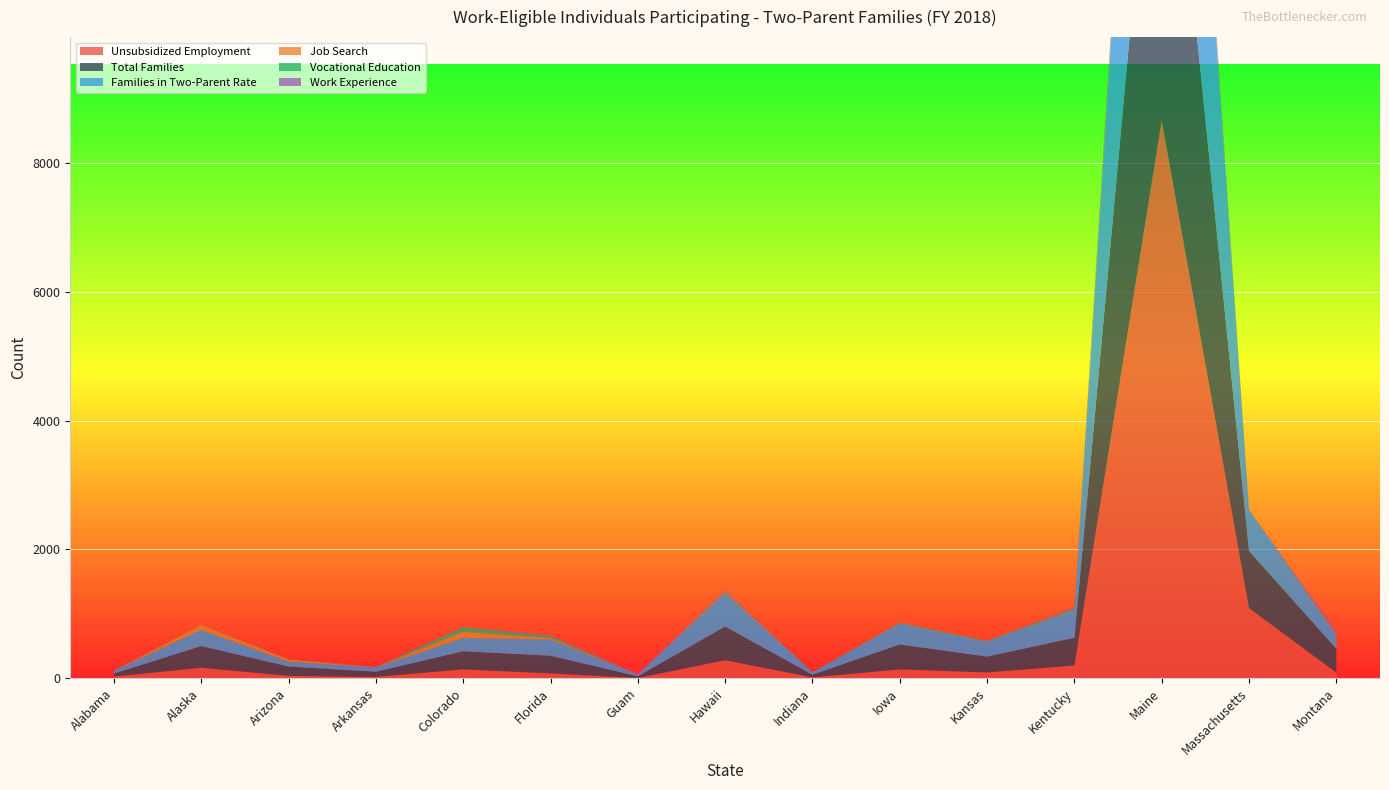

Reading left to right, extract all data points from this chart.

Unsubsidized Employment: Alabama=25	Alaska=162	Arizona=36	Arkansas=19	Colorado=137	Florida=74	Guam=3	Hawaii=279	Indiana=12	Iowa=137	Kansas=89	Kentucky=198	Maine=8661	Massachusetts=1088	Montana=87
Total Families: Alabama=46	Alaska=337	Arizona=145	Arkansas=81	Colorado=281	Florida=275	Guam=26	Hawaii=523	Indiana=41	Iowa=387	Kansas=246	Kentucky=430	Maine=6734	Massachusetts=887	Montana=370
Families in Two-Parent Rate: Alabama=41	Alaska=253	Arizona=74	Arkansas=66	Colorado=208	Florida=251	Guam=23	Hawaii=523	Indiana=40	Iowa=328	Kansas=235	Kentucky=429	Maine=6731	Massachusetts=639	Montana=194
Job Search: Alabama=1	Alaska=74	Arizona=37	Arkansas=2	Colorado=95	Florida=22	Guam=0	Hawaii=19	Indiana=0	Iowa=2	Kansas=4	Kentucky=4	Maine=219	Massachusetts=0	Montana=14
Vocational Education: Alabama=3	Alaska=4	Arizona=4	Arkansas=3	Colorado=66	Florida=30	Guam=0	Hawaii=8	Indiana=0	Iowa=6	Kansas=8	Kentucky=18	Maine=65	Massachusetts=0	Montana=16
Work Experience: Alabama=5	Alaska=1	Arizona=2	Arkansas=6	Colorado=9	Florida=11	Guam=15	Hawaii=15	Indiana=0	Iowa=0	Kansas=0	Kentucky=22	Maine=79	Massachusetts=0	Montana=48